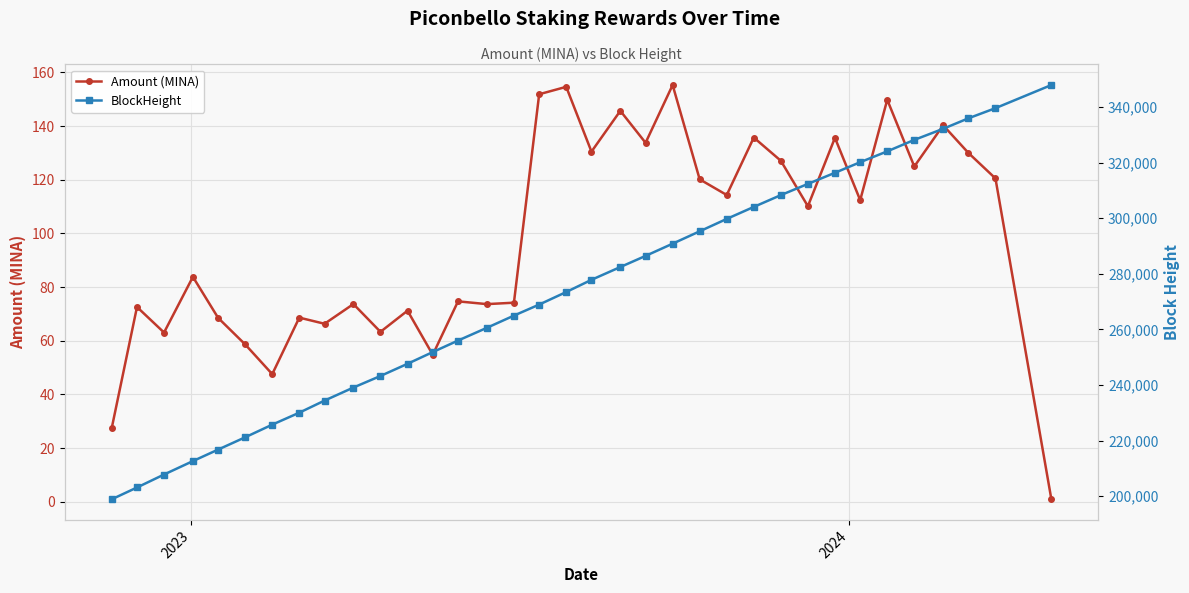

What is the value of the Amount (MINA) point at the 17th from the left?

151.8